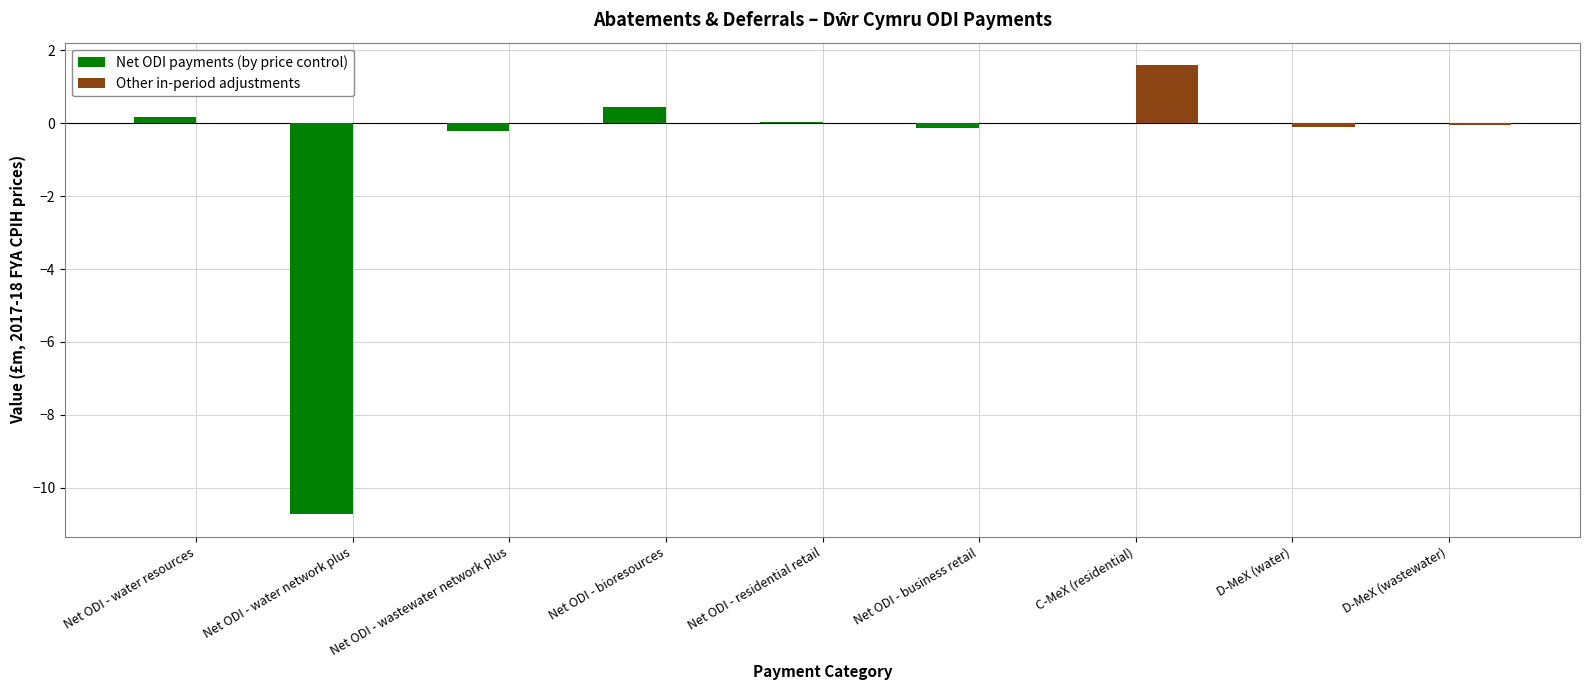

The value of Net ODI payments (by price control) at Net ODI - water network plus is -14.6. True or false?

False